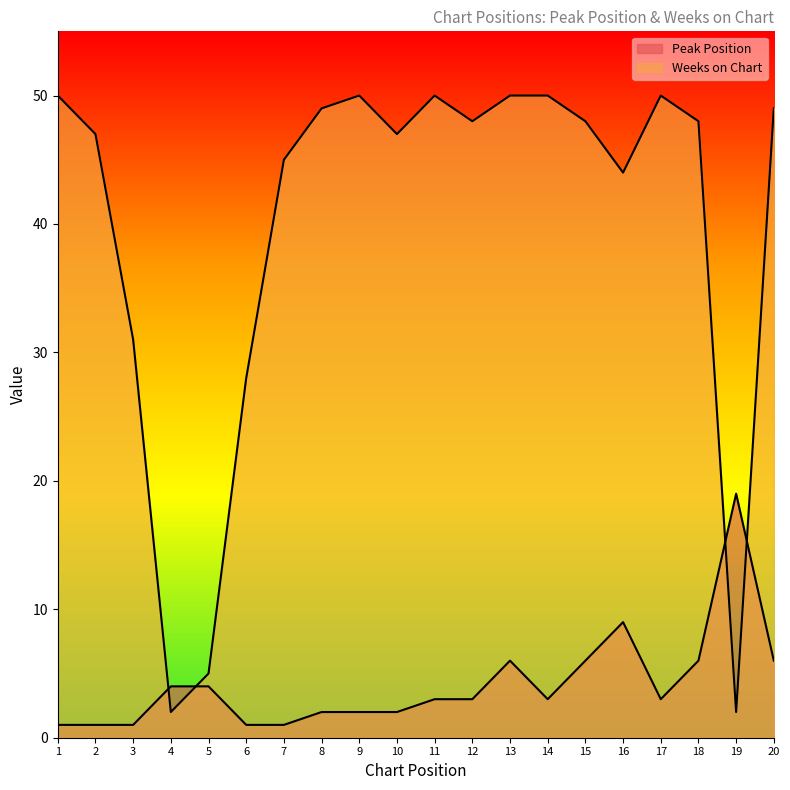

The value of Peak Position at 4 is 4. True or false?

True